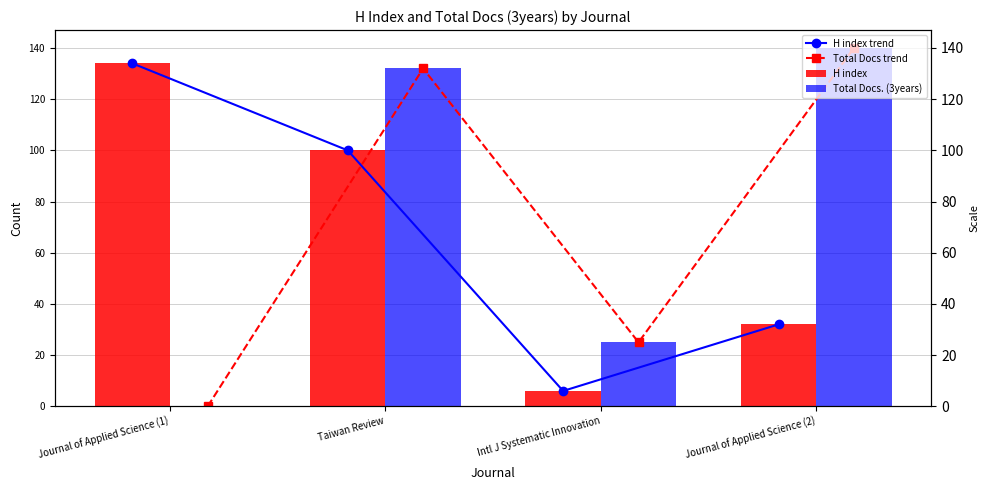

How many groups of bars are there?

4